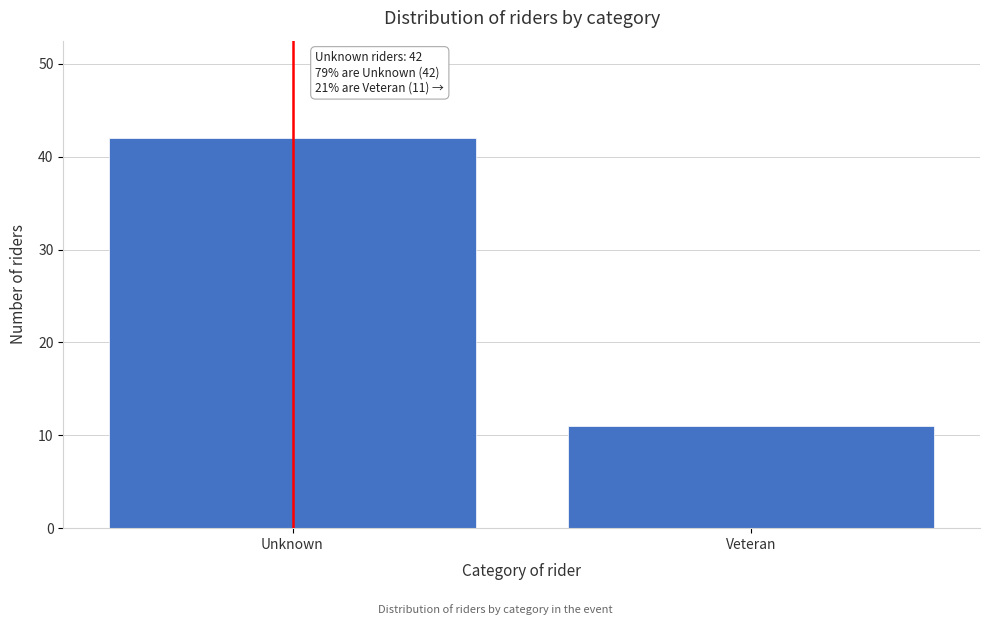

Reading left to right, transcribe all the data shown in this chart.

42	11